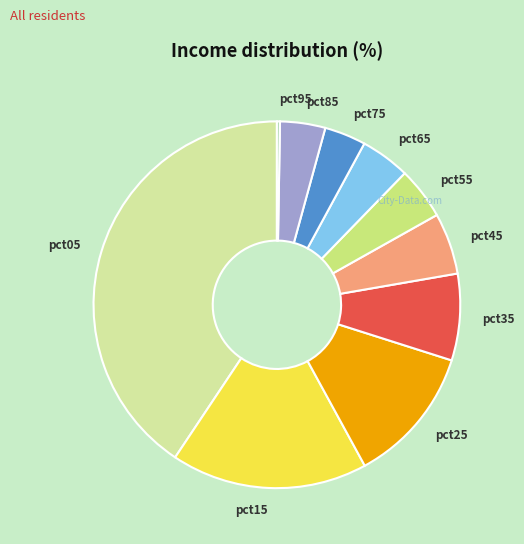

Which slice is the largest?

pct05